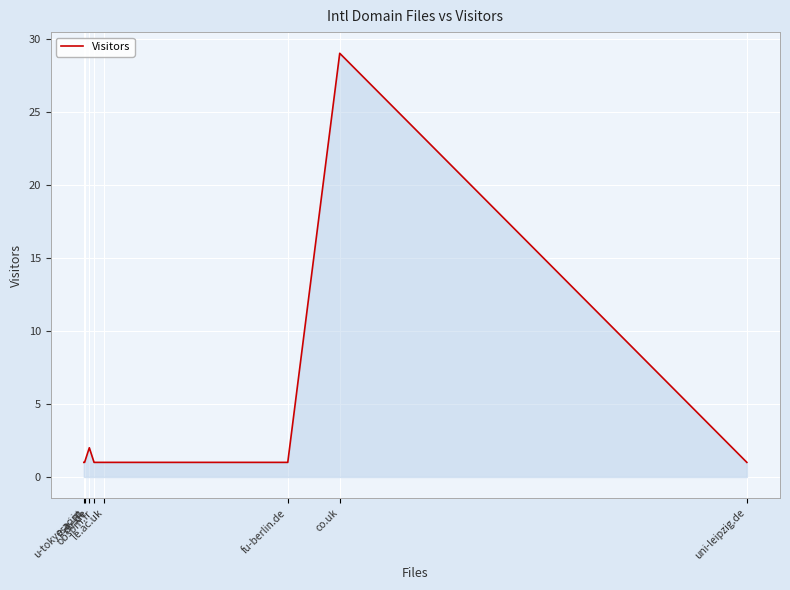

True or false: the data shows 2 at dlr.de.

True